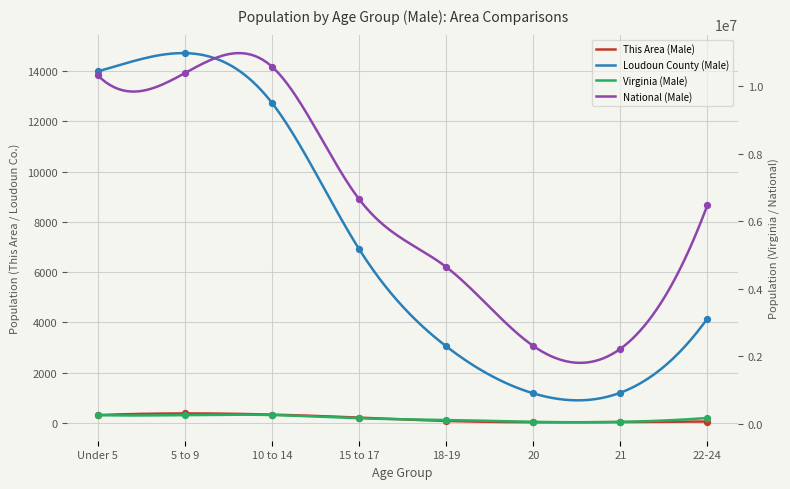

At which category is the sum across all series the highest?

10 to 14